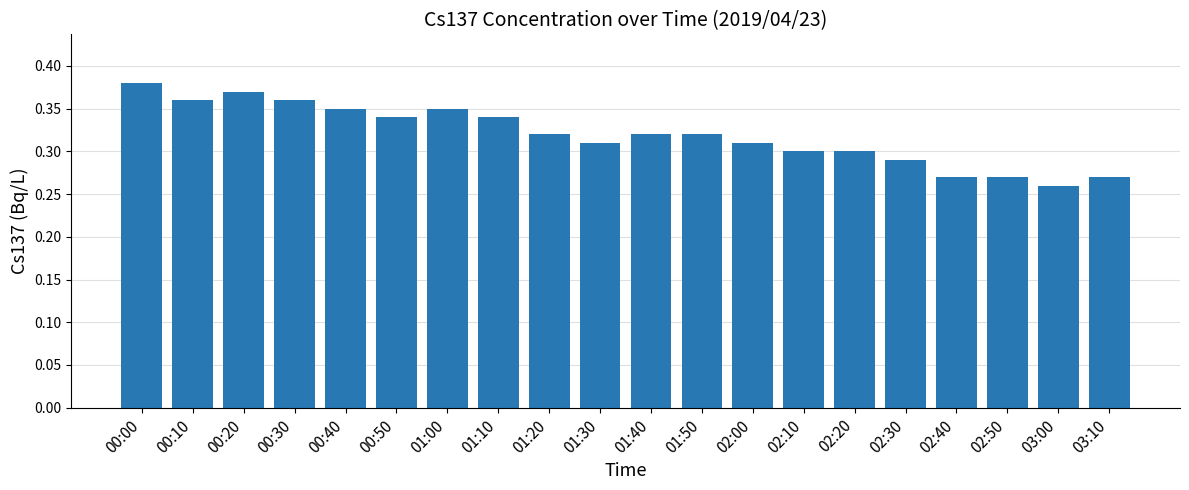

Where is the data nearest to the value 0?

03:00